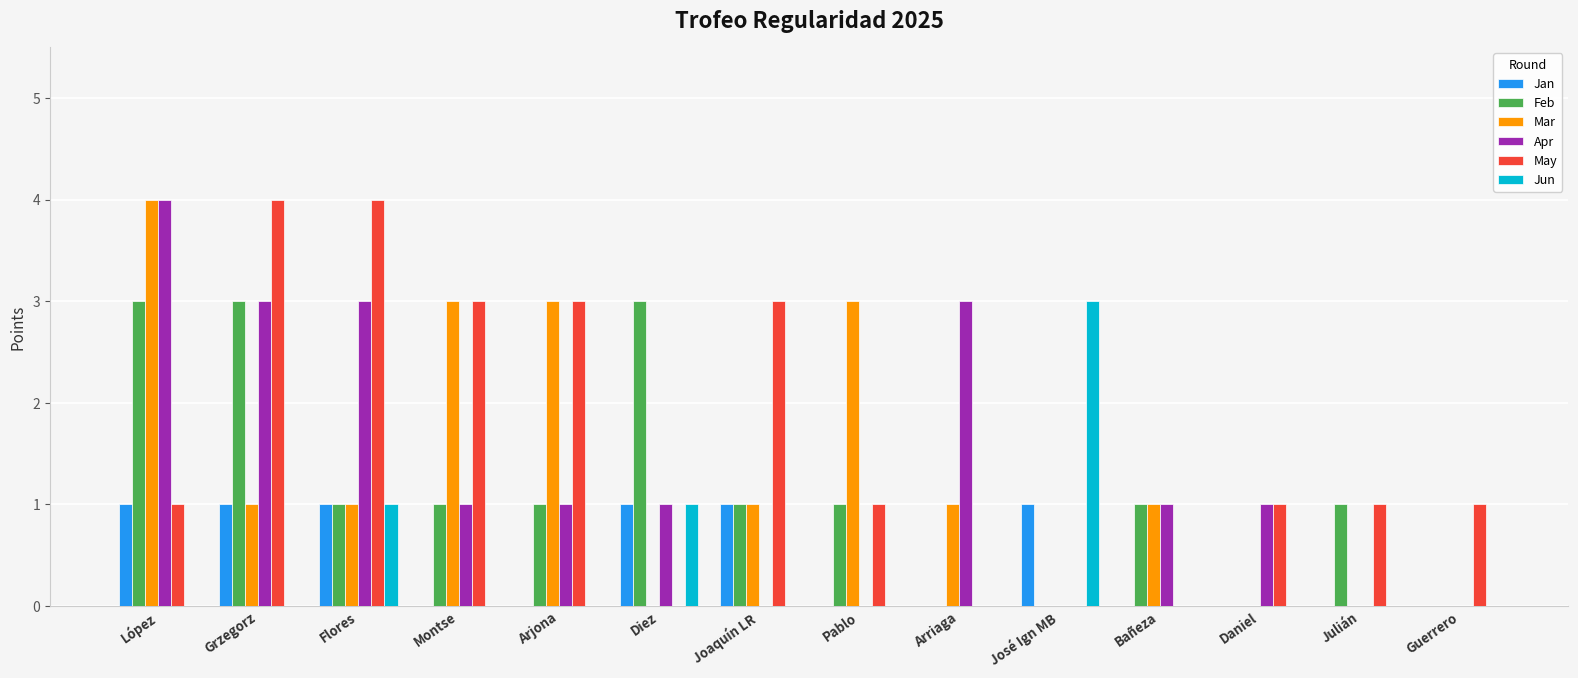

The Mar series shows 3 at Arjona. True or false?

True